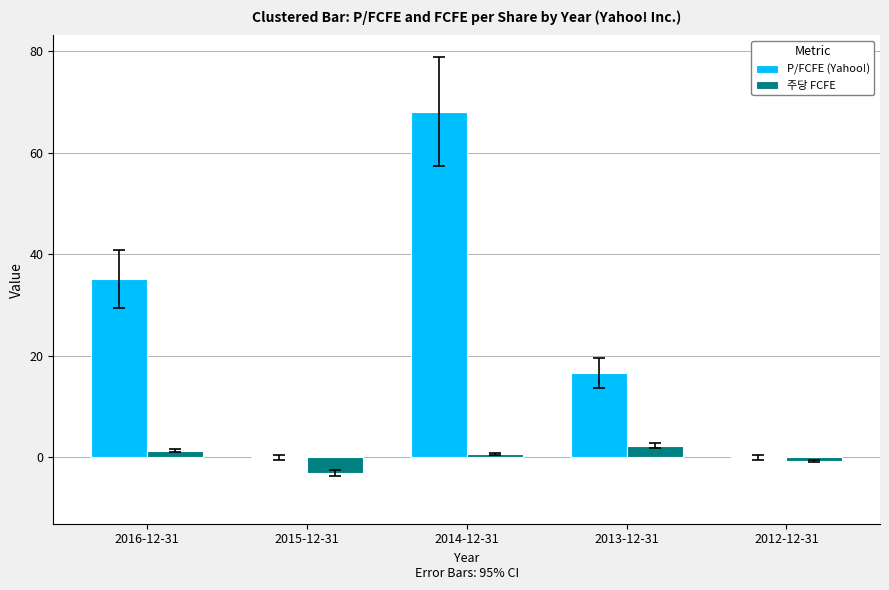

What is the average value of the 주당 FCFE series?

0.1